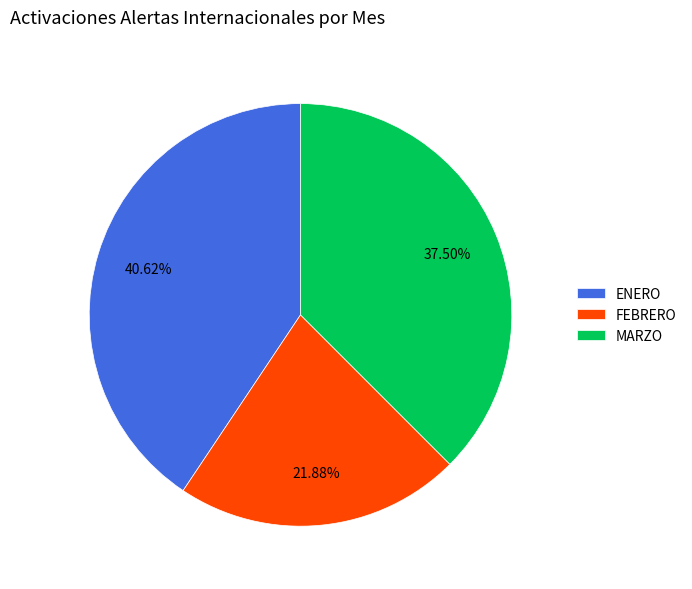

Is there any slice that represents more than half of the pie?

No